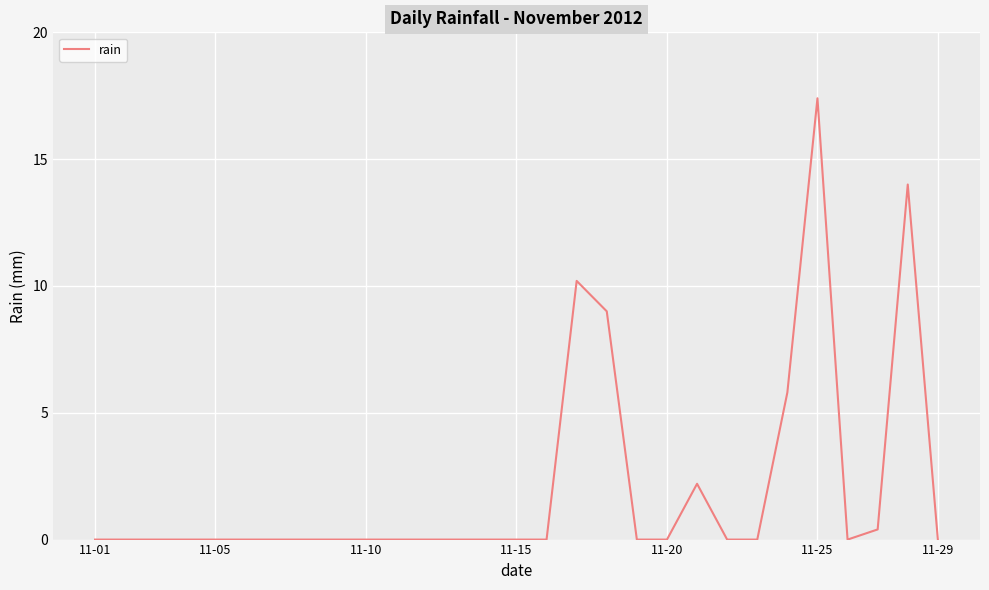

What is the difference between the maximum and minimum values?

17.4